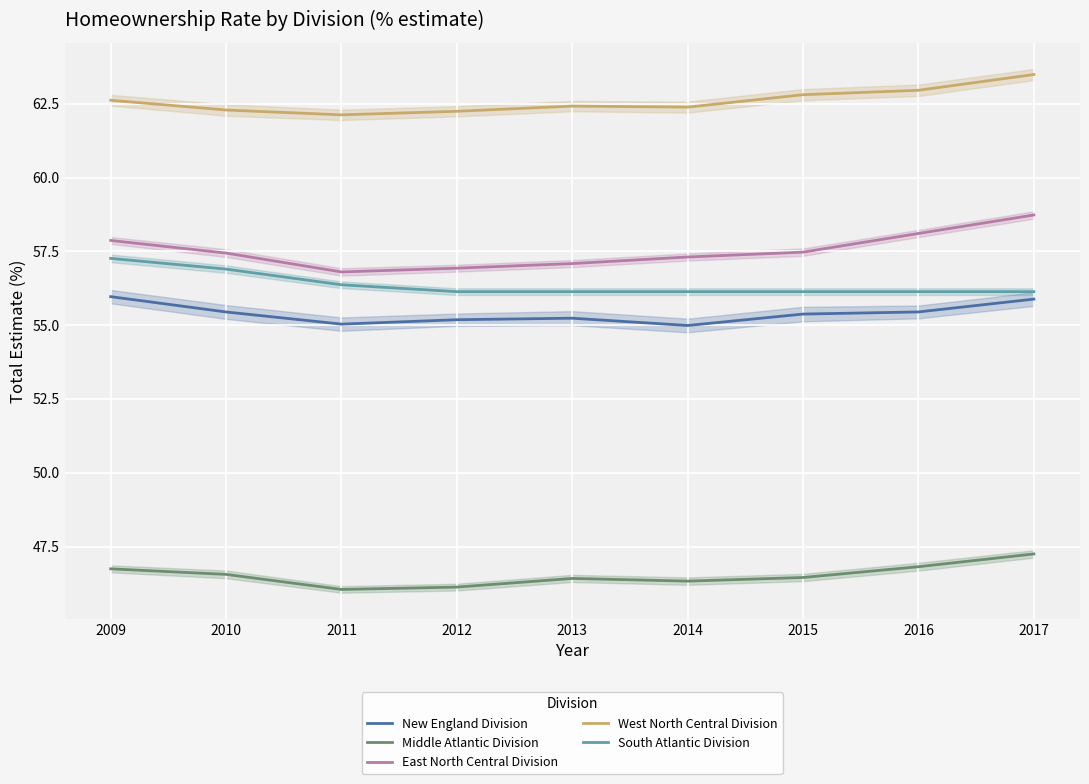

What is the difference between the second highest and minimum values in the East North Central Division series?

1.3